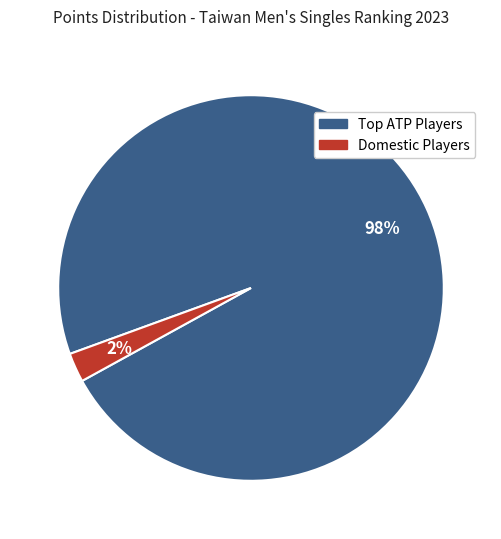

Is there a majority slice in this chart?

Yes